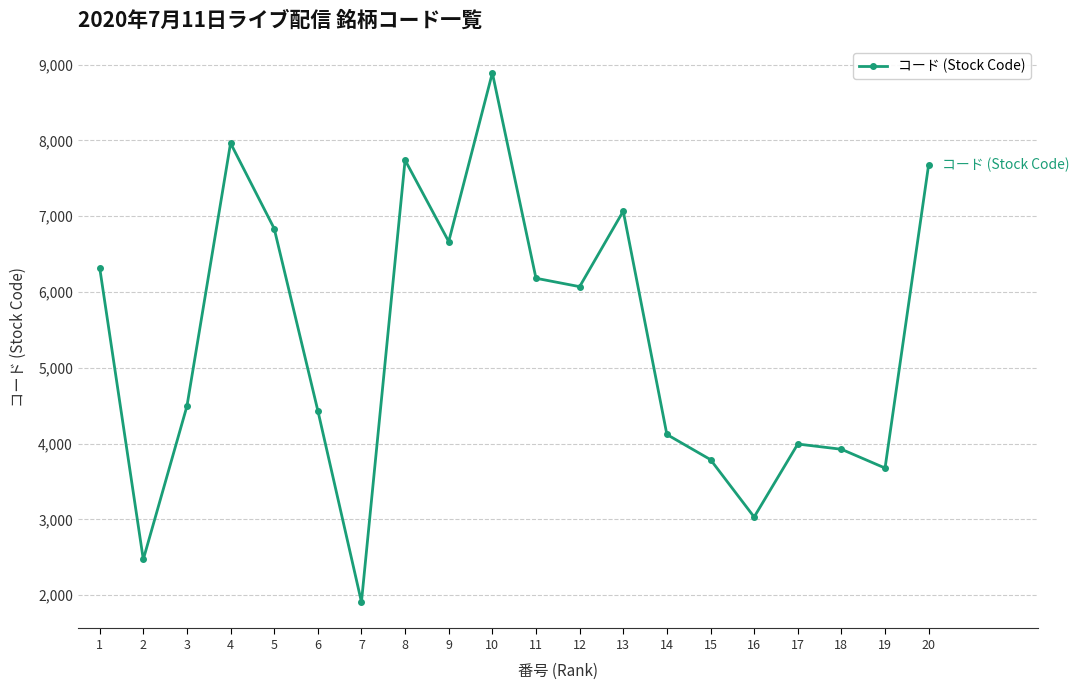

What is the change in value from 10 to 12?

-2821